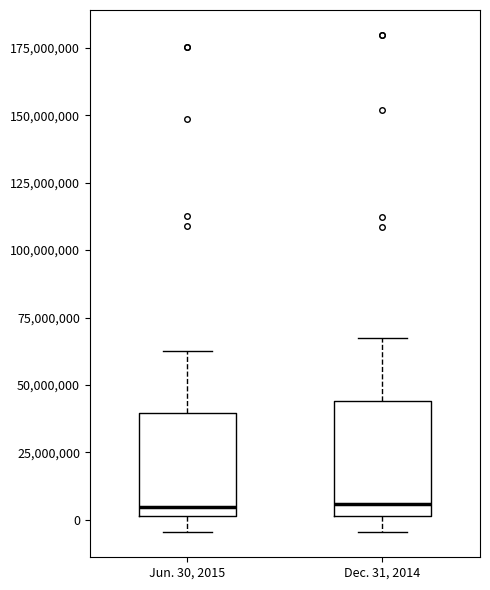

Where is the lower edge of the box for Jun. 30, 2015 on the y-axis? The values are not printed on the chart, so give them approximately, as read against the axis.

0